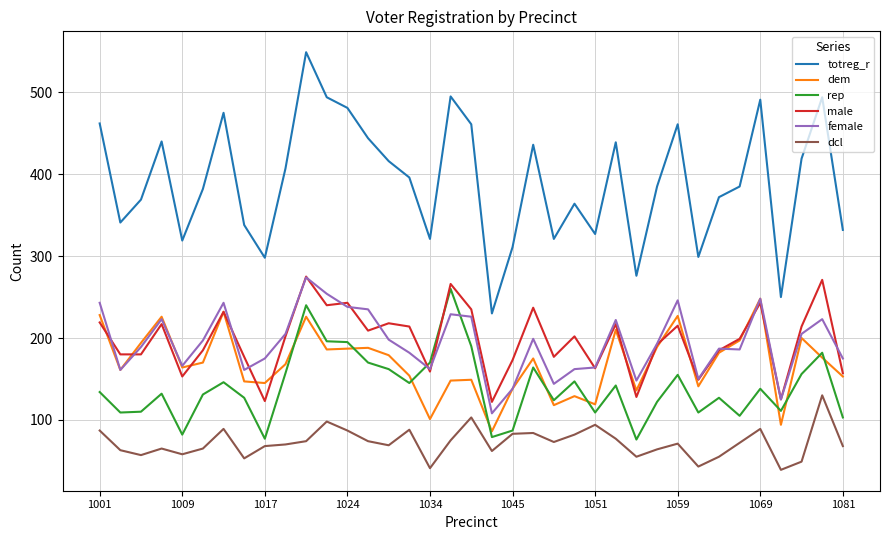

Is this an area chart (filled region under the line)?

No